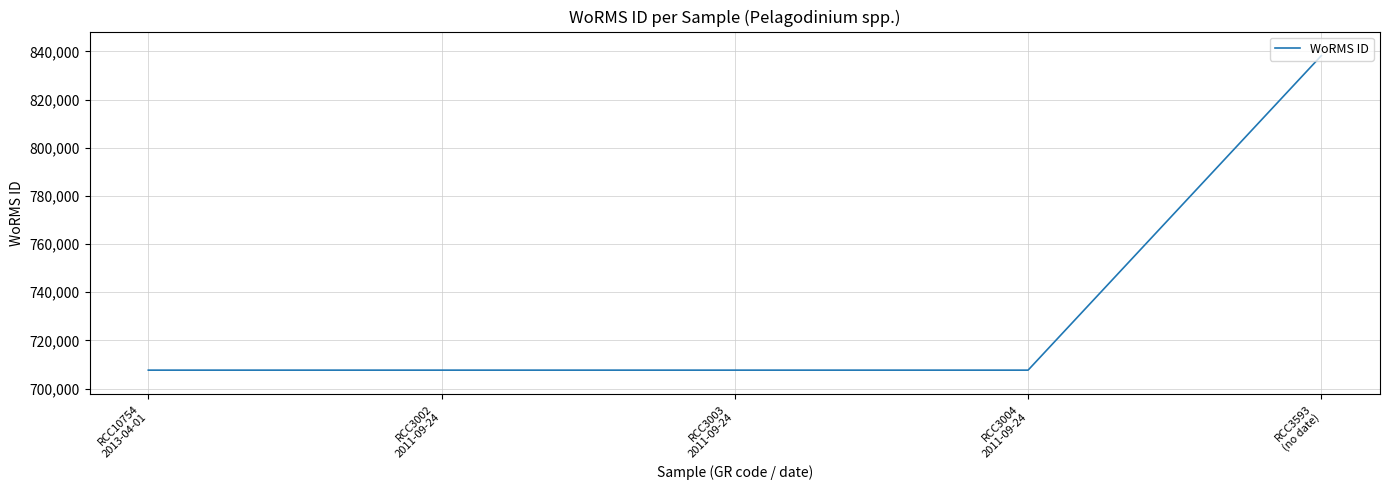

At which category does the chart reach its peak across all series?

RCC3593
(no date)